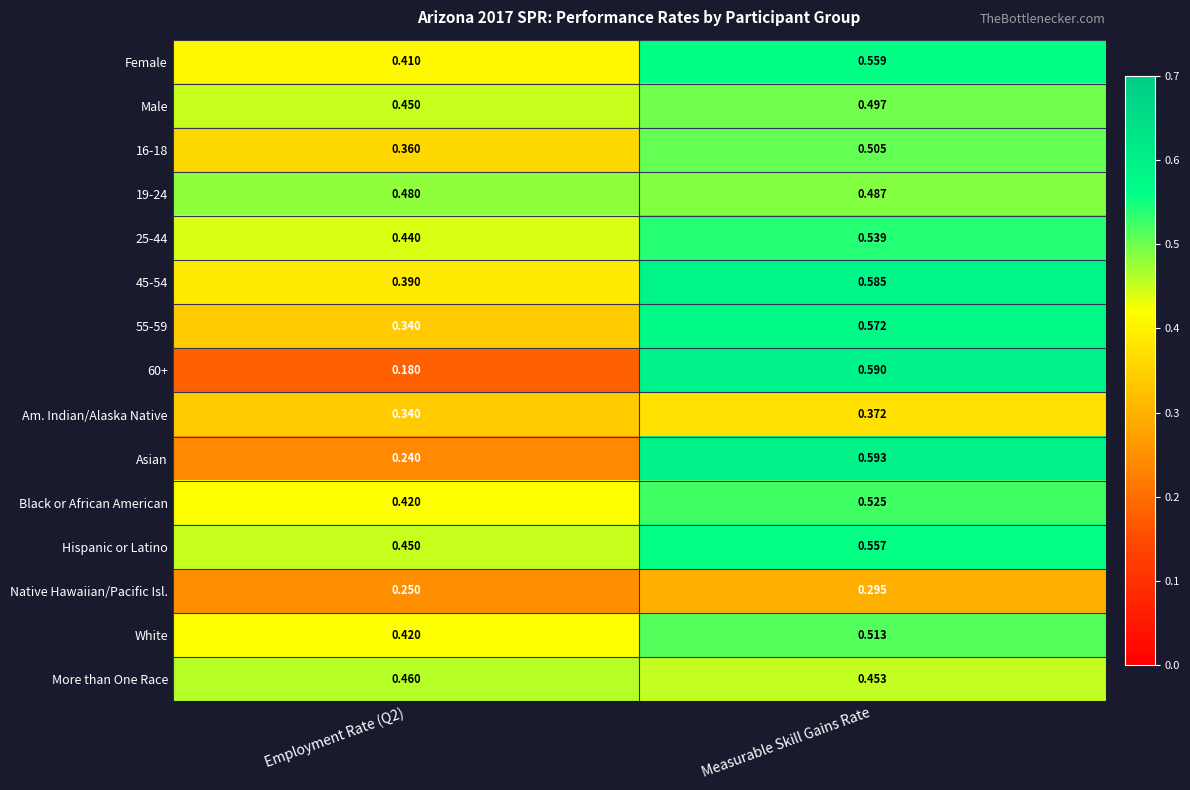

Which series has the largest total across all categories?

Hispanic or Latino